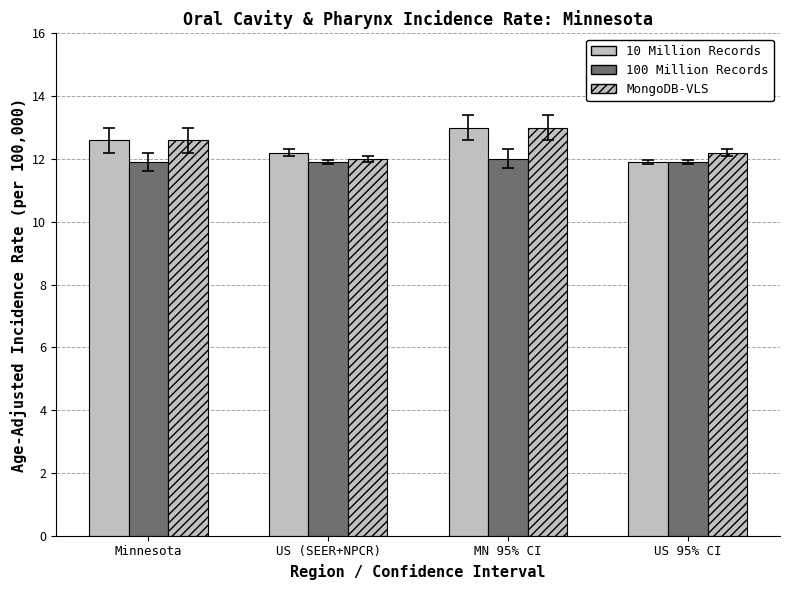

How many data points in 10 Million Records are above 12?

3